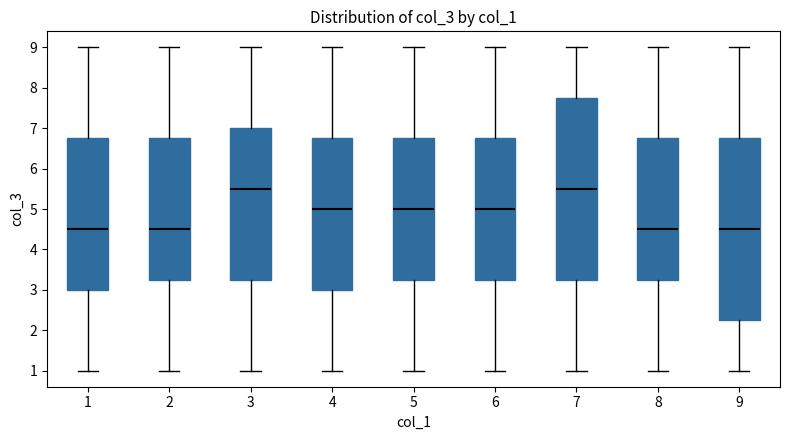

Reading left to right, read every box against the y-axis: the position of its median line, the range the box covers, and the ends of its whiskers. The values are not printed on the chart, so give them approximately, as read against the axis.

1: median 4.5, box 3.0 to 6.8, whiskers 1.0 to 9.0
2: median 4.5, box 3.3 to 6.8, whiskers 1.0 to 9.0
3: median 5.5, box 3.3 to 7.0, whiskers 1.0 to 9.0
4: median 5.0, box 3.0 to 6.8, whiskers 1.0 to 9.0
5: median 5.0, box 3.3 to 6.8, whiskers 1.0 to 9.0
6: median 5.0, box 3.3 to 6.8, whiskers 1.0 to 9.0
7: median 5.5, box 3.3 to 7.8, whiskers 1.0 to 9.0
8: median 4.5, box 3.3 to 6.8, whiskers 1.0 to 9.0
9: median 4.5, box 2.3 to 6.8, whiskers 1.0 to 9.0